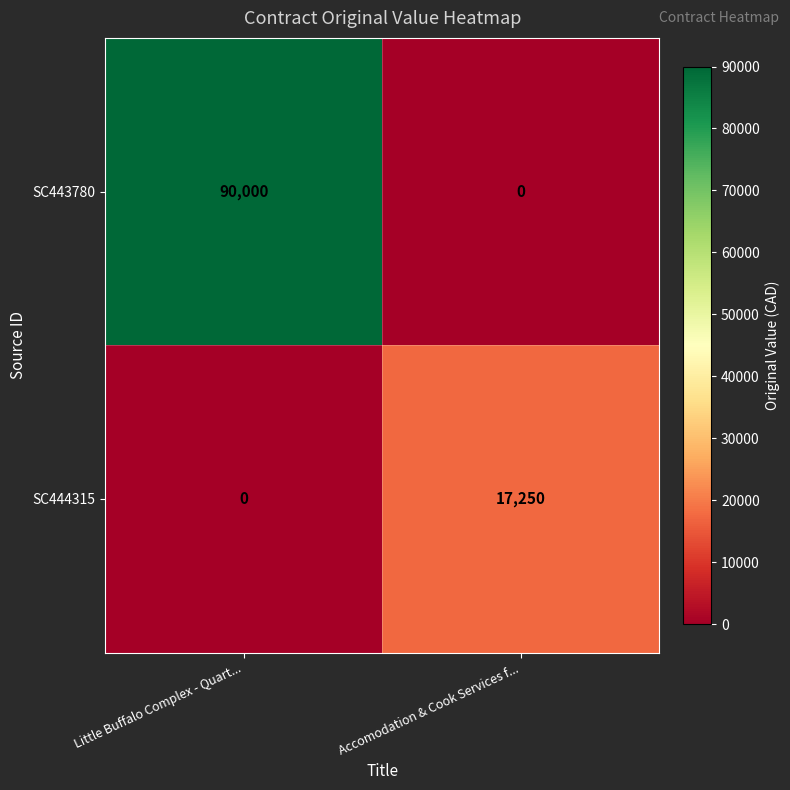

The value of SC444315 at Little Buffalo Complex - Quart... is 0. True or false?

True